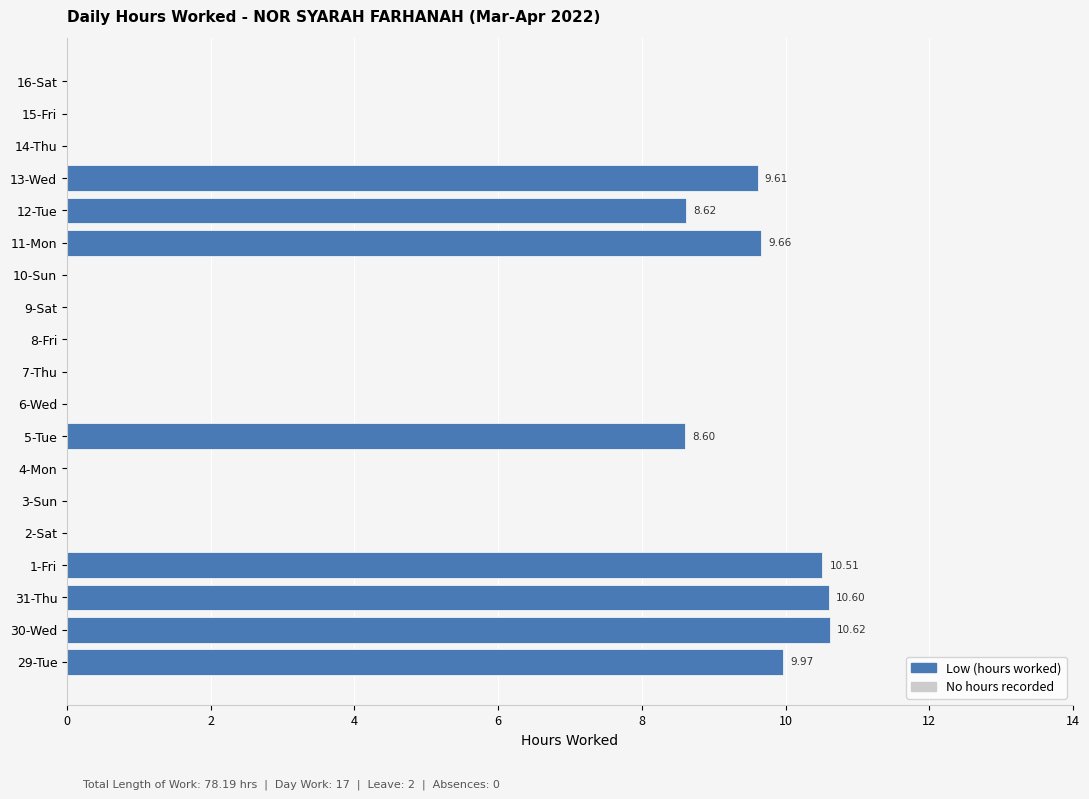

What is the ratio of the value at 12-Tue to the value at 31-Thu?

0.8